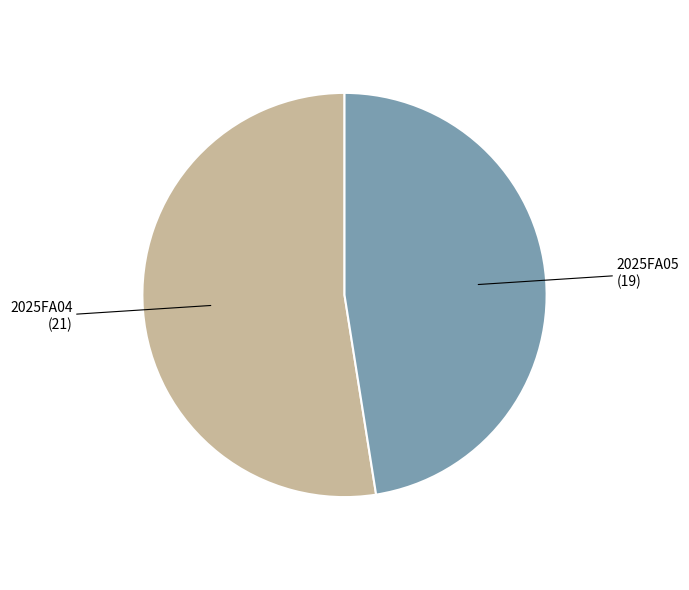

Is there any slice that represents more than half of the pie?

Yes